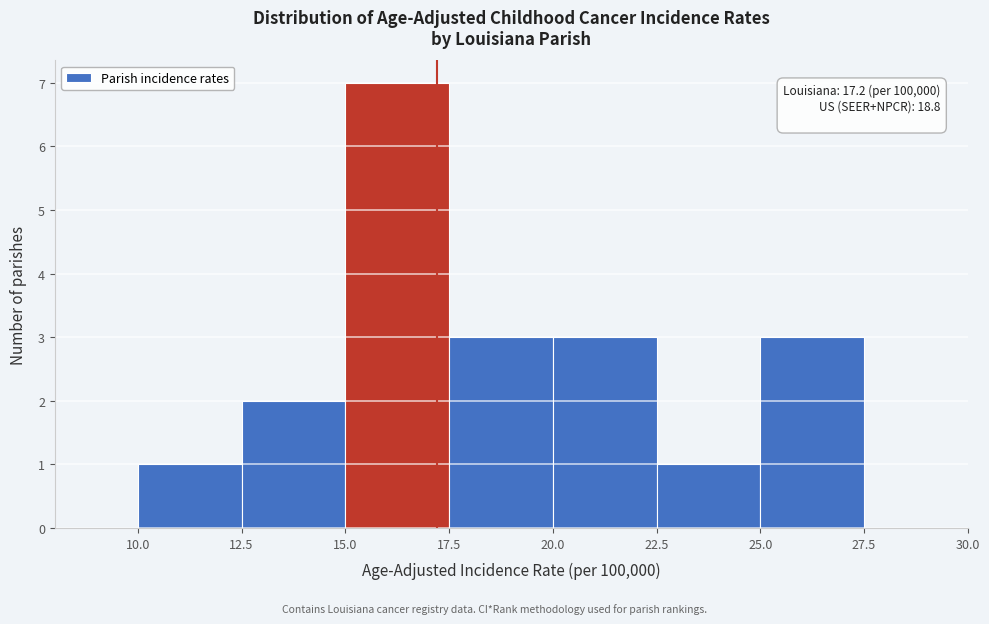

Which range on the x-axis has the tallest bar?

15.0 to 17.5